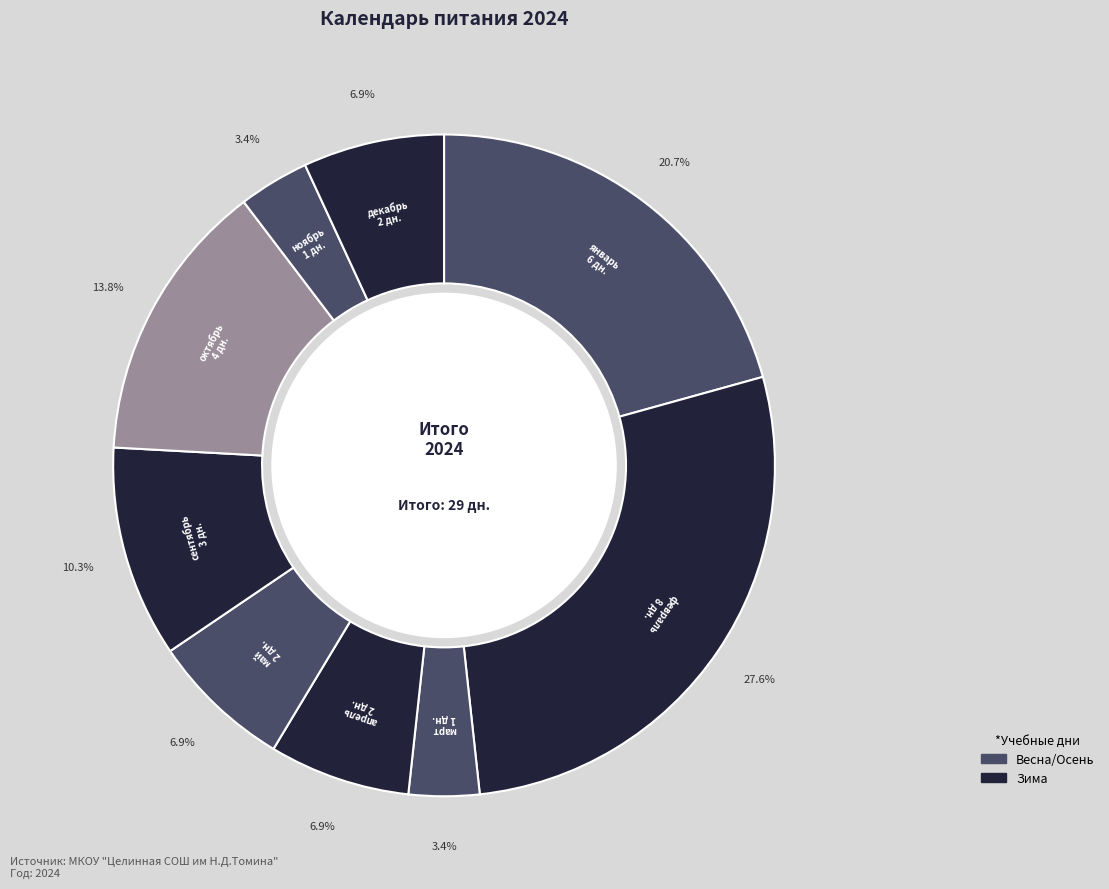

Count the number of slices in the pie.

9